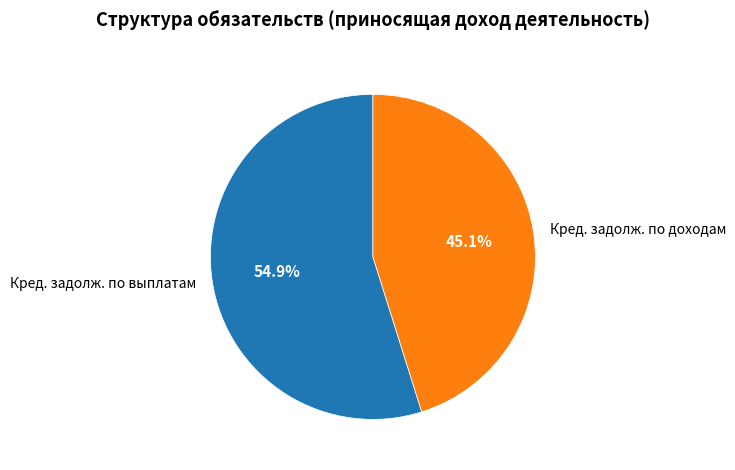

Between Кред. задолж. по доходам and Кред. задолж. по выплатам, which is larger?

Кред. задолж. по выплатам